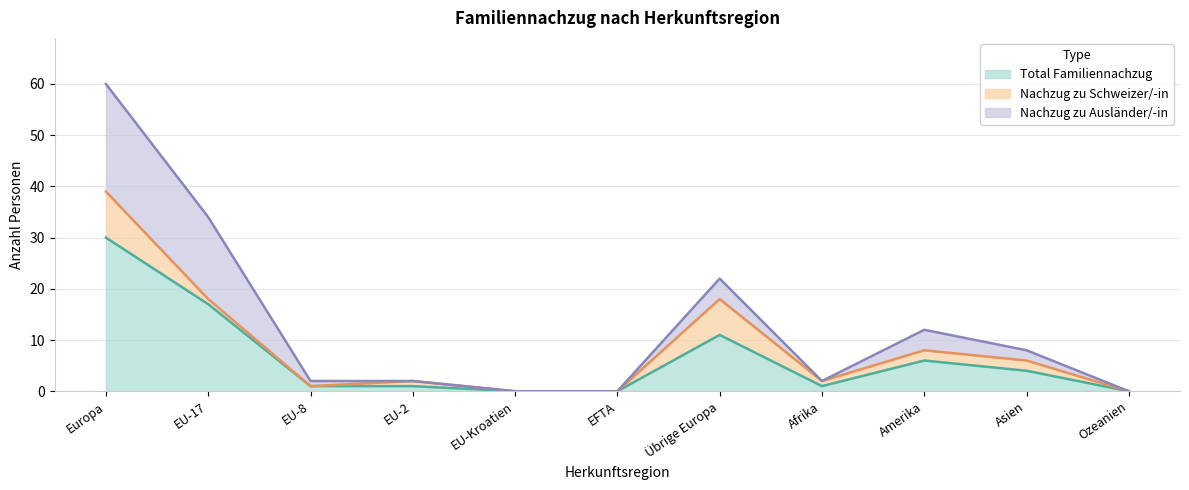

True or false: Nachzug zu Schweizer/-in has more than 2 points higher than both neighbors.

False